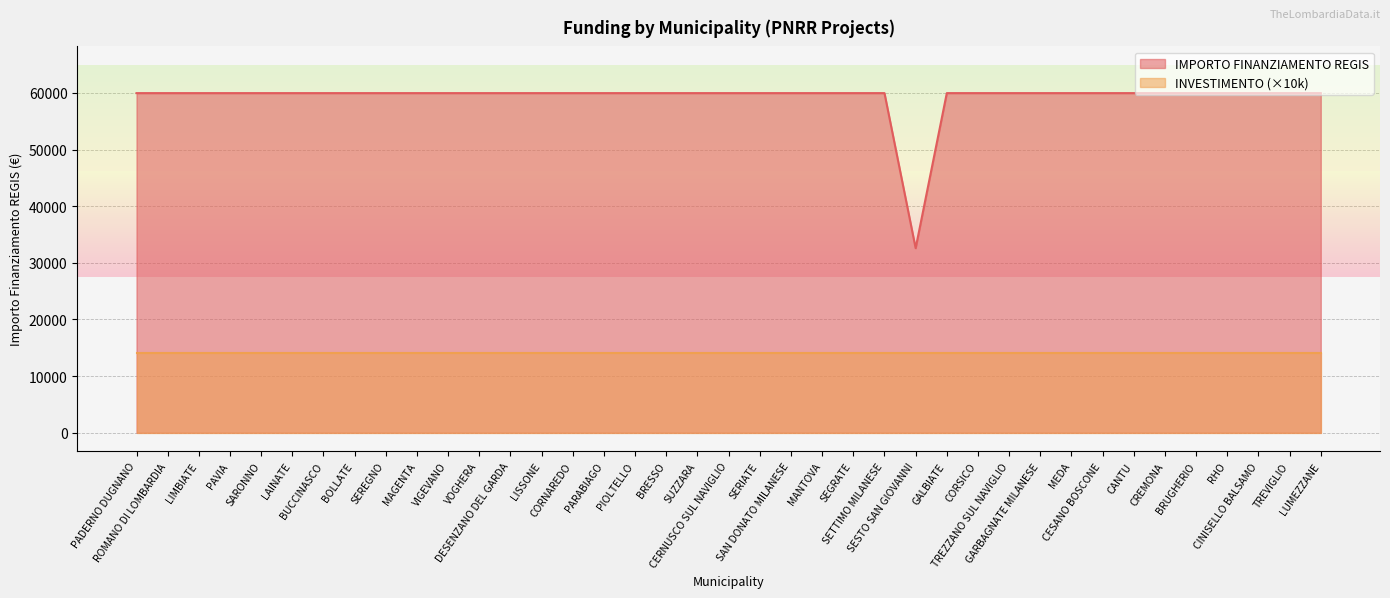

Rank the categories by value from highest to lowest.

PADERNO DUGNANO, ROMANO DI LOMBARDIA, LIMBIATE, PAVIA, SARONNO, LAINATE, BUCCINASCO, BOLLATE, SEREGNO, MAGENTA, VIGEVANO, VOGHERA, DESENZANO DEL GARDA, LISSONE, CORNAREDO, PARABIAGO, PIOLTELLO, BRESSO, SUZZARA, CERNUSCO SUL NAVIGLIO, SERIATE, SAN DONATO MILANESE, MANTOVA, SEGRATE, SETTIMO MILANESE, GALBIATE, CORSICO, TREZZANO SUL NAVIGLIO, GARBAGNATE MILANESE, MEDA, CESANO BOSCONE, CANTU, CREMONA, BRUGHERIO, RHO, CINISELLO BALSAMO, TREVIGLIO, LUMEZZANE, SESTO SAN GIOVANNI